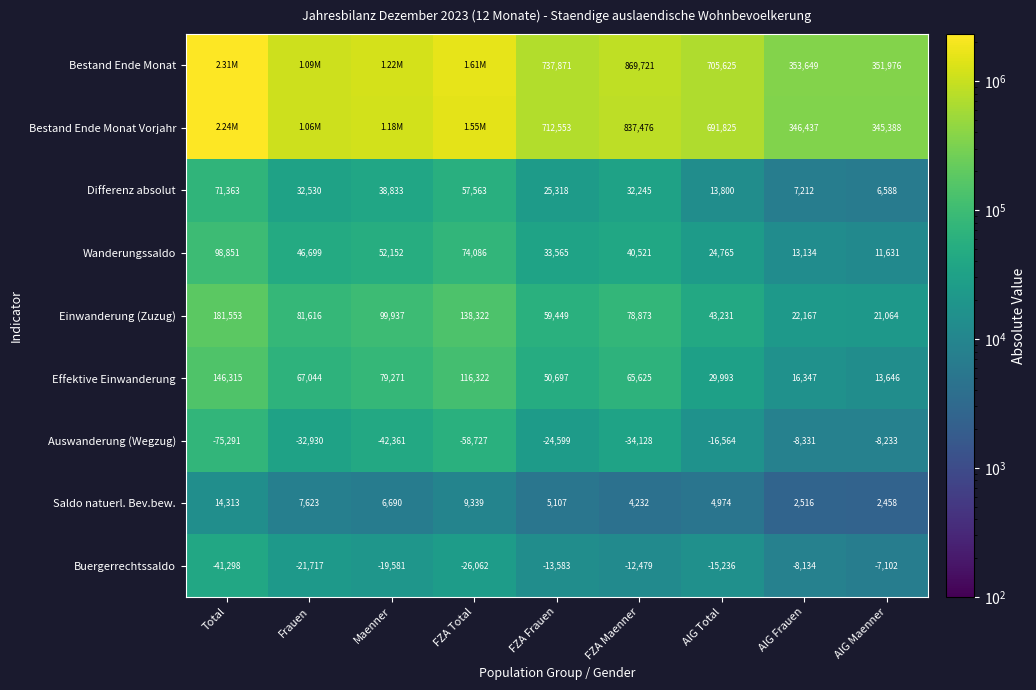

What is the difference between the second highest and second lowest values in the Einwanderung (Zuzug) series?

116155